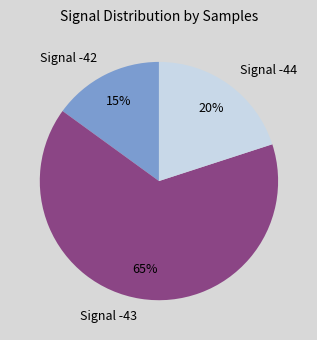

What percentage is the Signal -44 slice, to the nearest percent?

20%